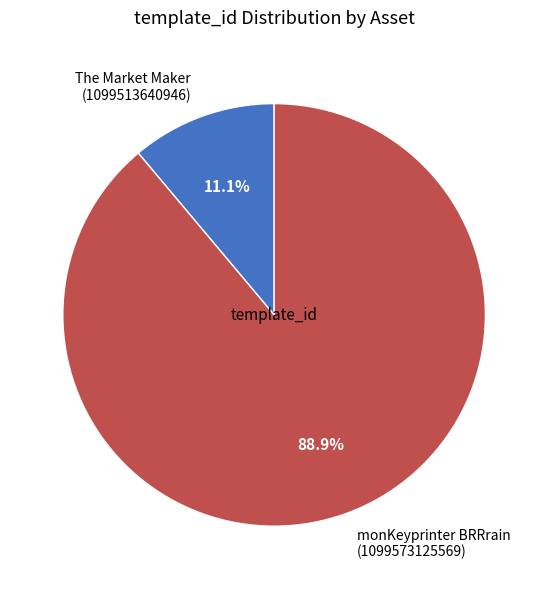

Which slice is the largest?

monKeyprinter BRRrain (1099573125569)